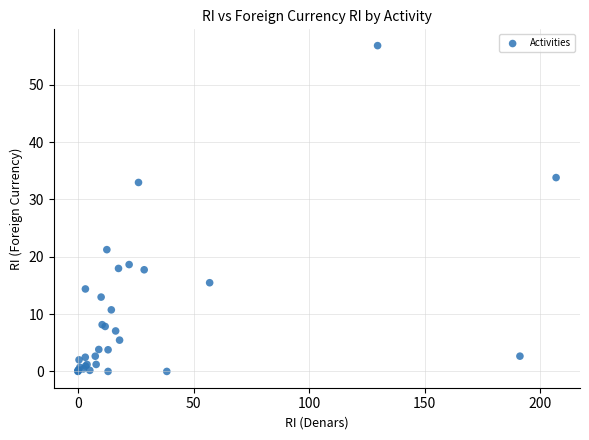

What Y value in the scatter plot is closest to 28?

32.9